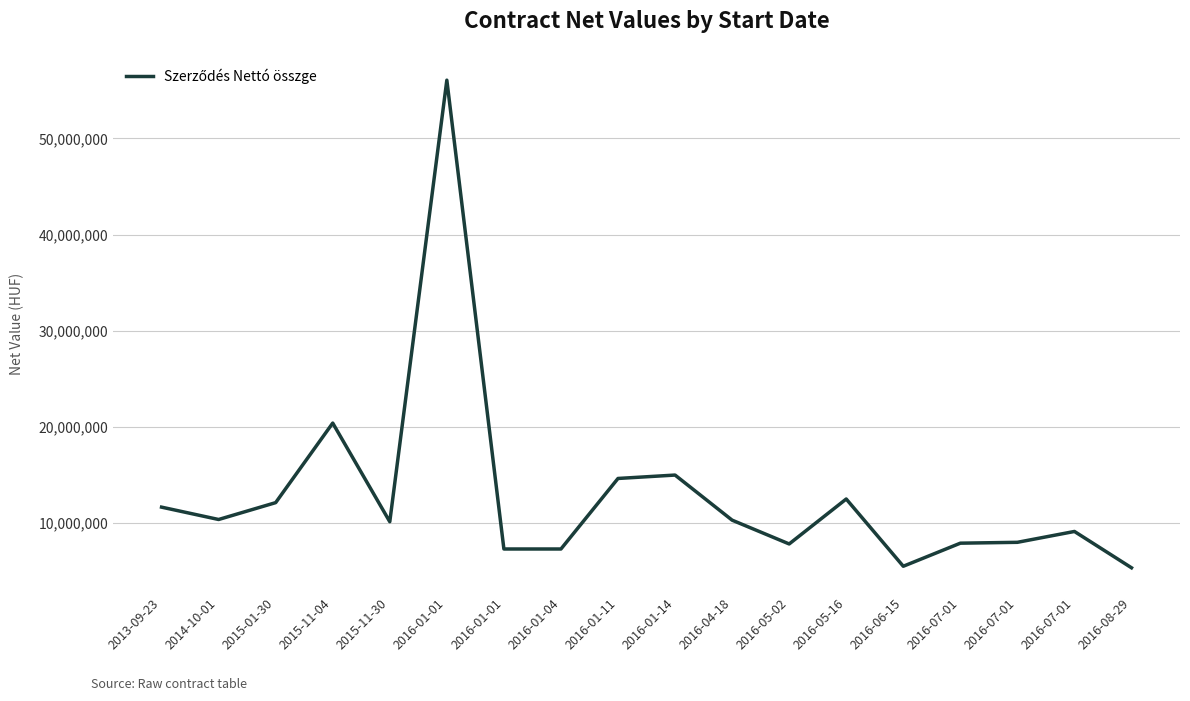

True or false: the data shows 21484976 at 2016-01-11.

False